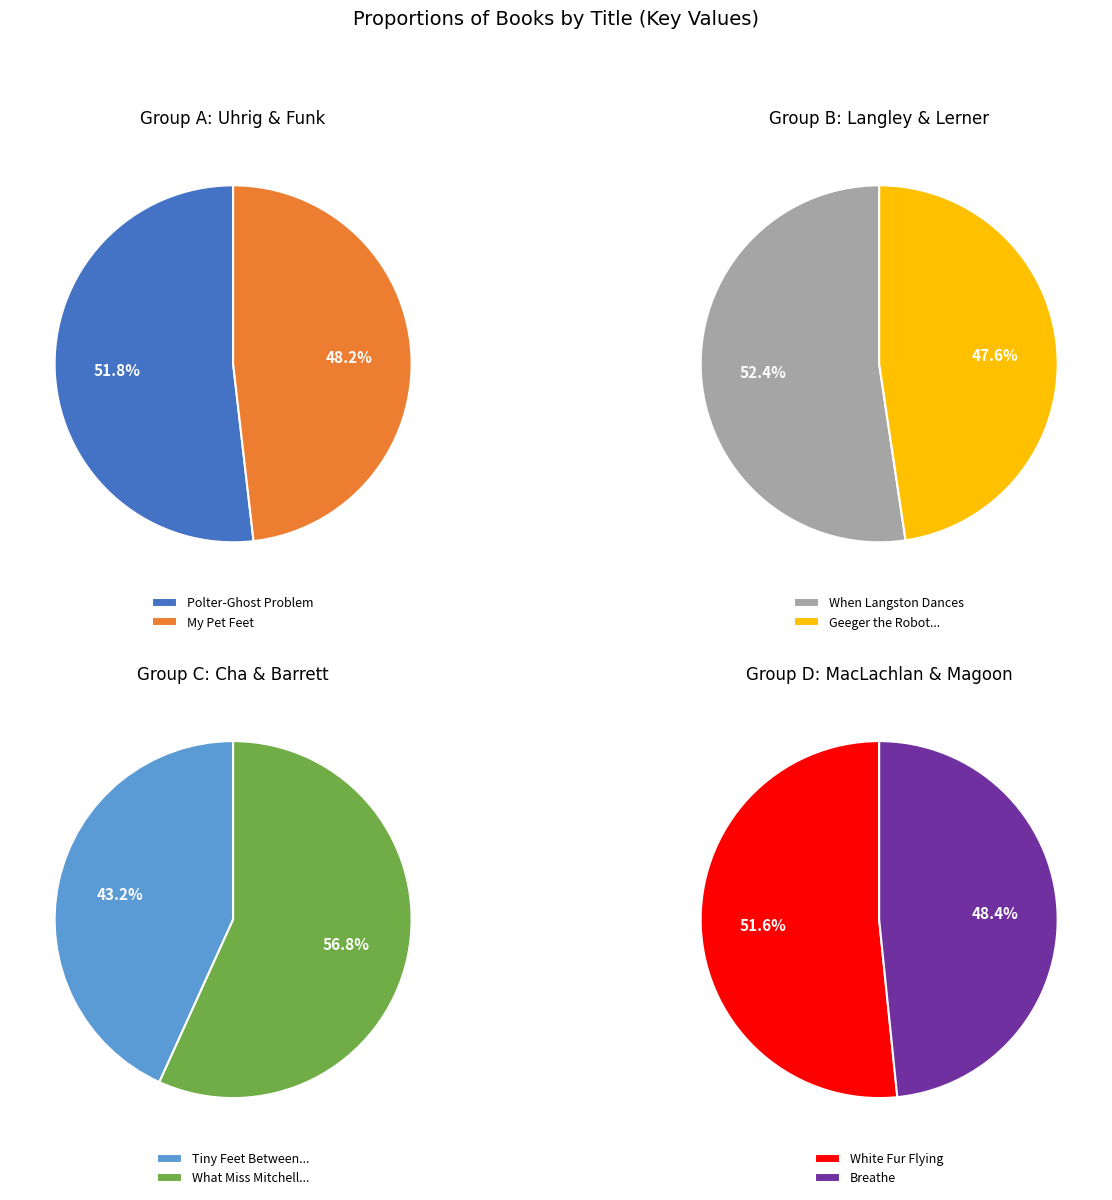

How many segments does this pie chart have?

8